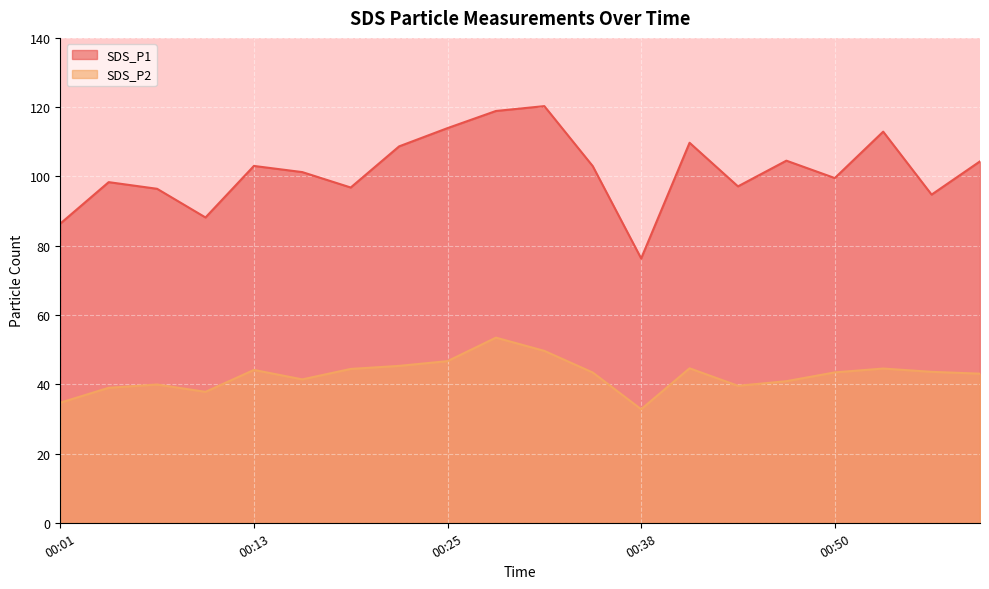

What is the value of the SDS_P2 point at the 6th from the left?

41.4